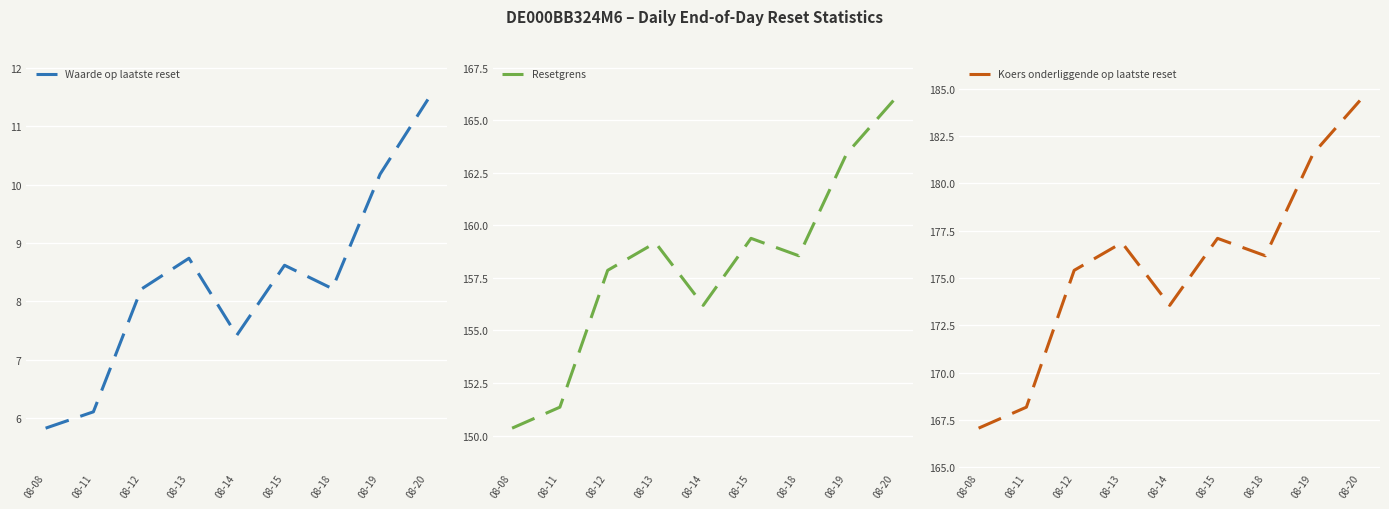

True or false: Resetgrens and Koers onderliggende op laatste reset cross at least once.

False